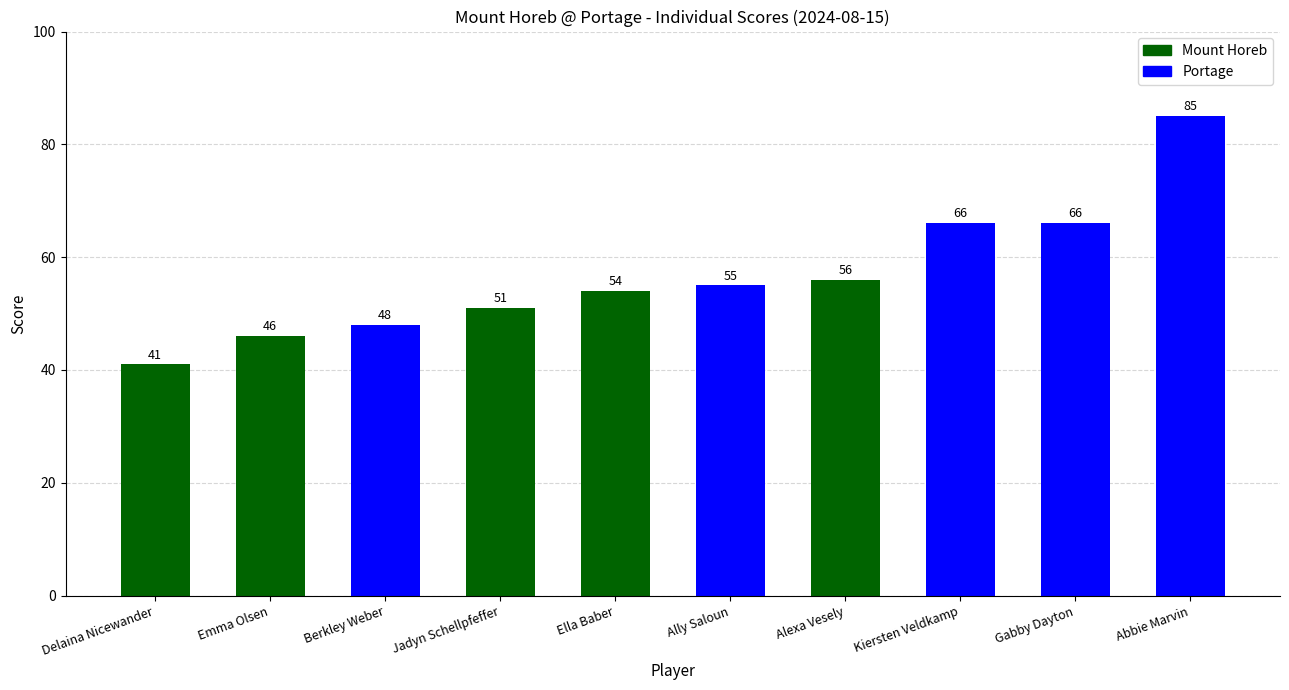

The chart shows a value of 63 at Delaina Nicewander. True or false?

False